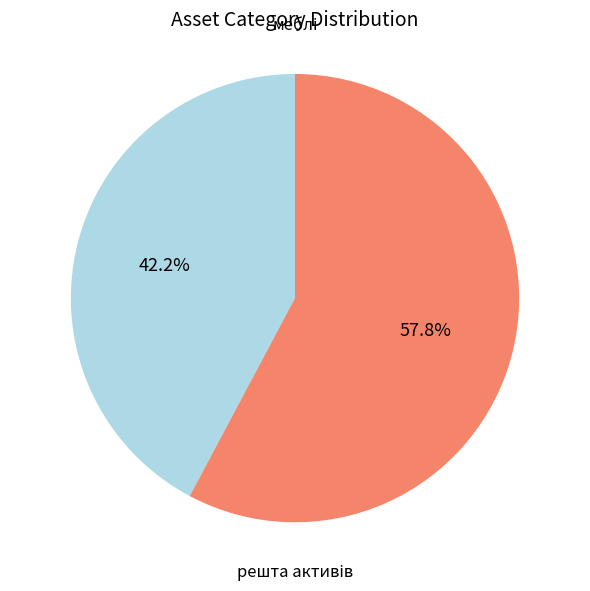

Is there any slice that represents more than half of the pie?

Yes